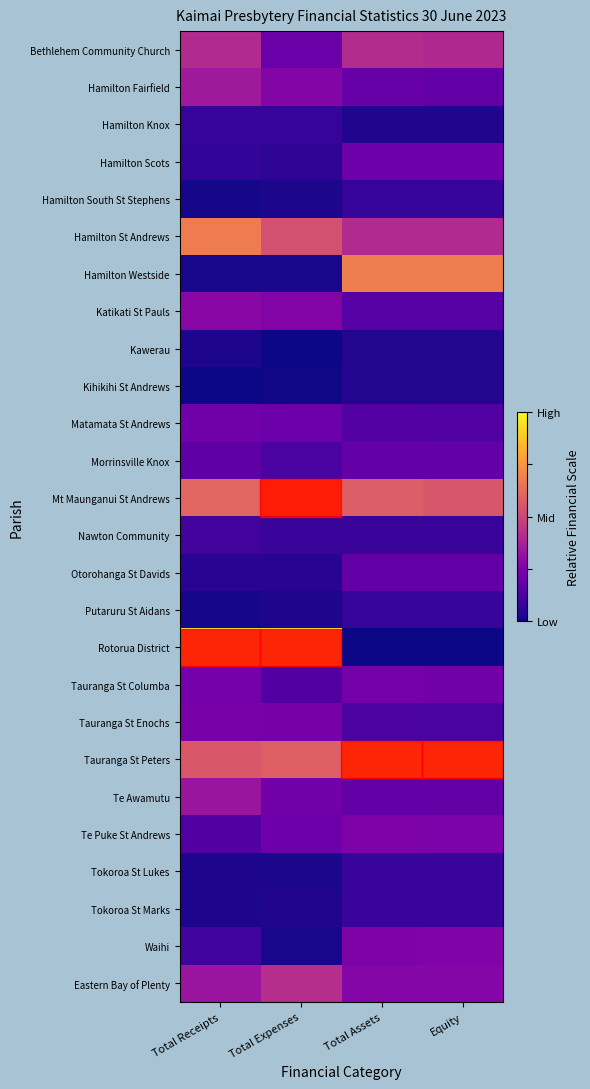

Rank the series at Total Expenses from lowest to highest value.

Kawerau, Kihikihi St Andrews, Waihi, Hamilton Westside, Hamilton South St Stephens, Tokoroa St Lukes, Putaruru St Aidans, Tokoroa St Marks, Otorohanga St Davids, Hamilton Scots, Hamilton Knox, Nawton Community, Morrinsville Knox, Tauranga St Columba, Bethlehem Community Church, Matamata St Andrews, Te Puke St Andrews, Te Awamutu, Tauranga St Enochs, Katikati St Pauls, Hamilton Fairfield, Eastern Bay of Plenty, Hamilton St Andrews, Tauranga St Peters, Mt Maunganui St Andrews, Rotorua District